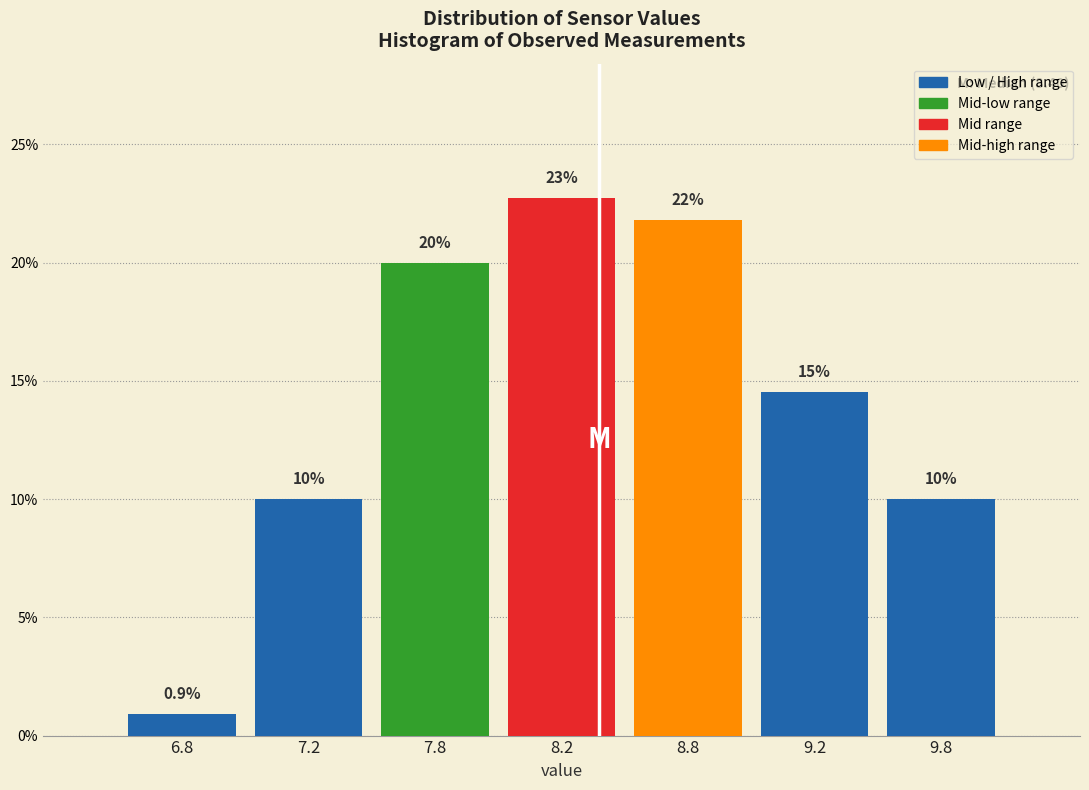

Does the chart contain any negative values?

No